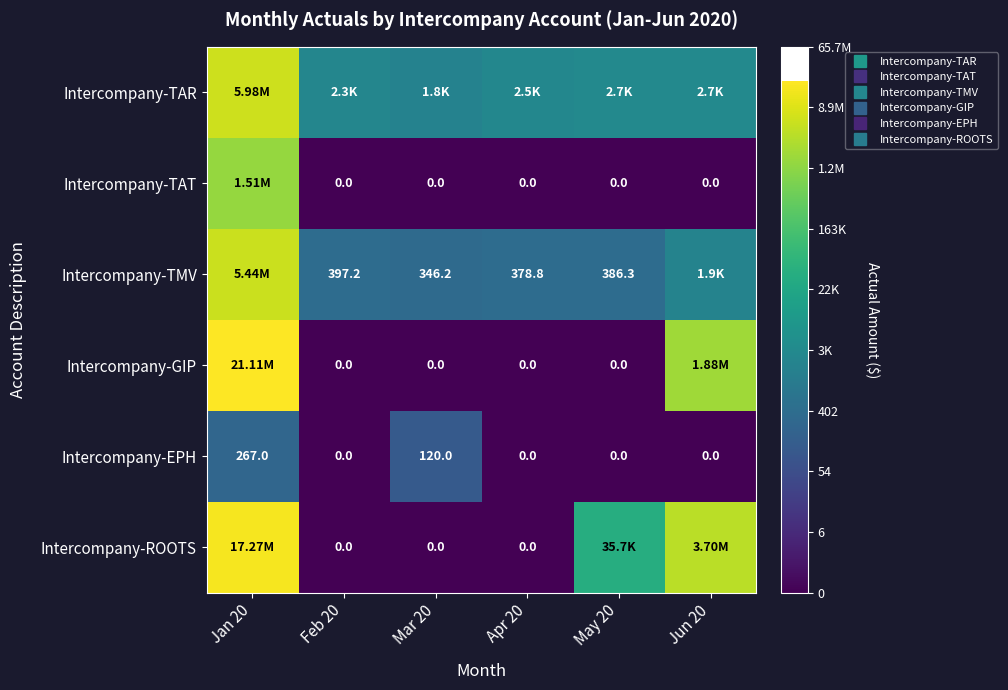

List the series in order of their peak value, highest first.

Intercompany-GIP, Intercompany-ROOTS, Intercompany-TAR, Intercompany-TMV, Intercompany-TAT, Intercompany-EPH